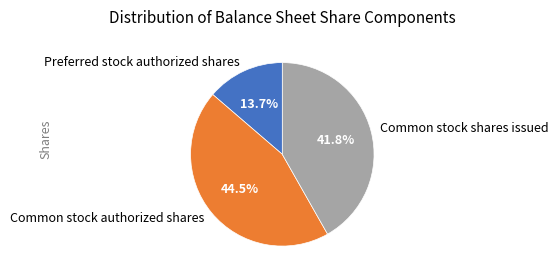

Is there any slice that represents more than half of the pie?

No